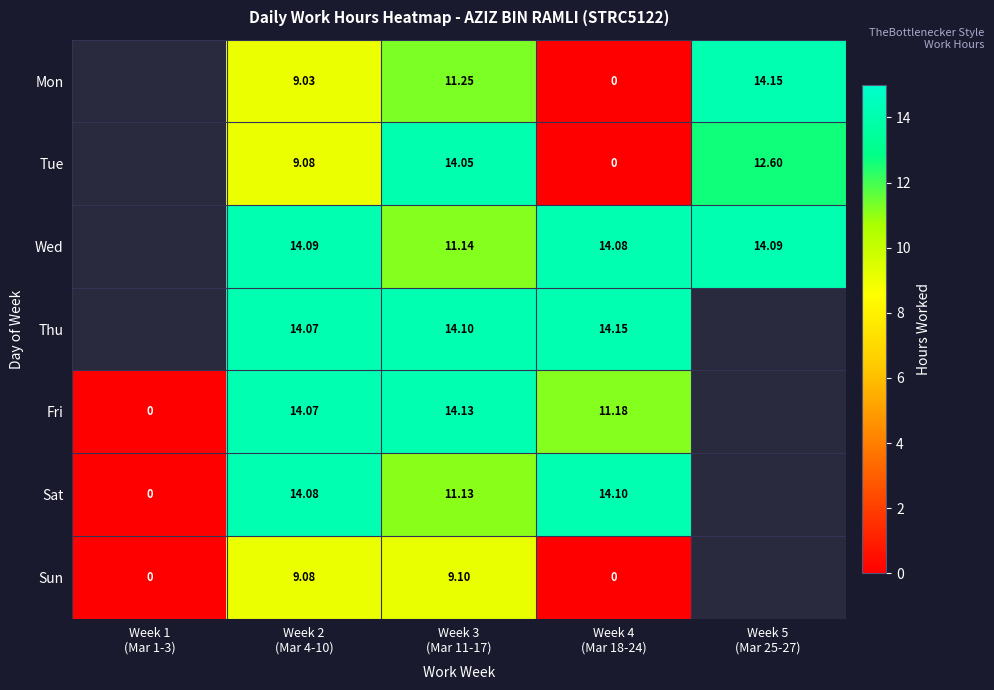

The Fri series shows 8.1 at Week 3 (Mar 11-17). True or false?

False